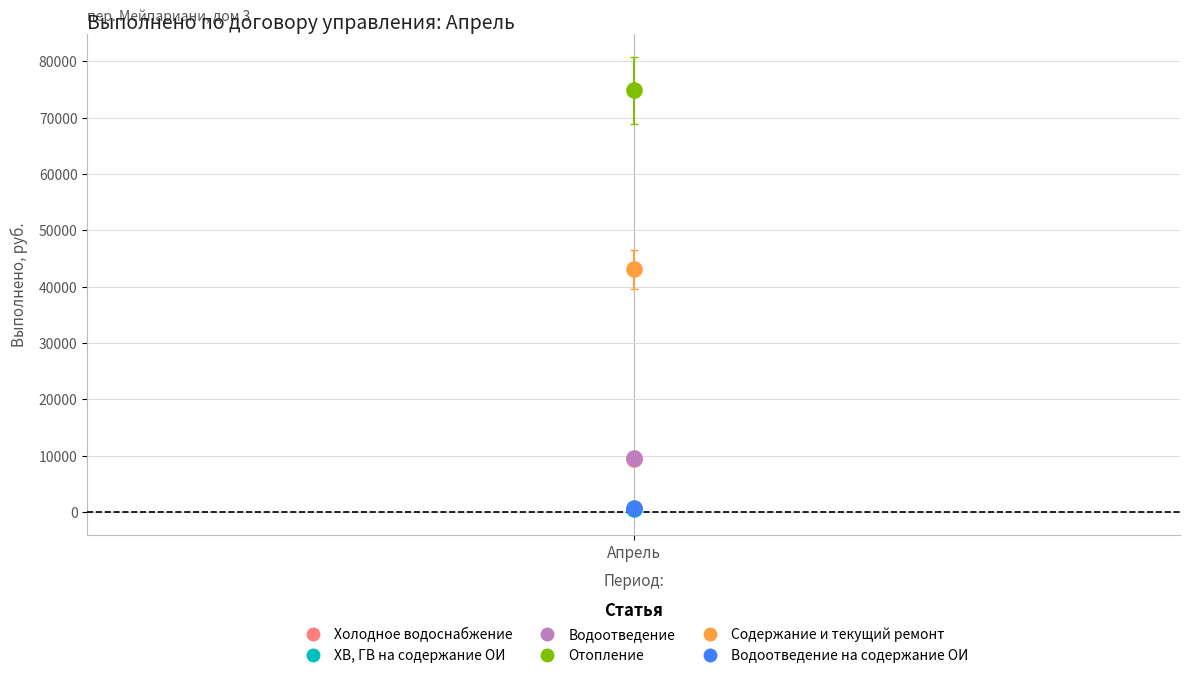

What are all the series names shown in the legend?

Холодное водоснабжение, ХВ, ГВ на содержание ОИ, Водоотведение, Отопление, Содержание и текущий ремонт, Водоотведение на содержание ОИ